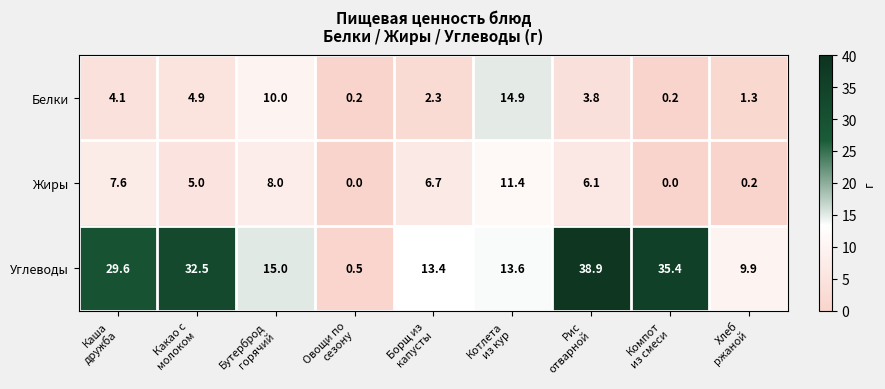

Count the number of data series in this chart.

3